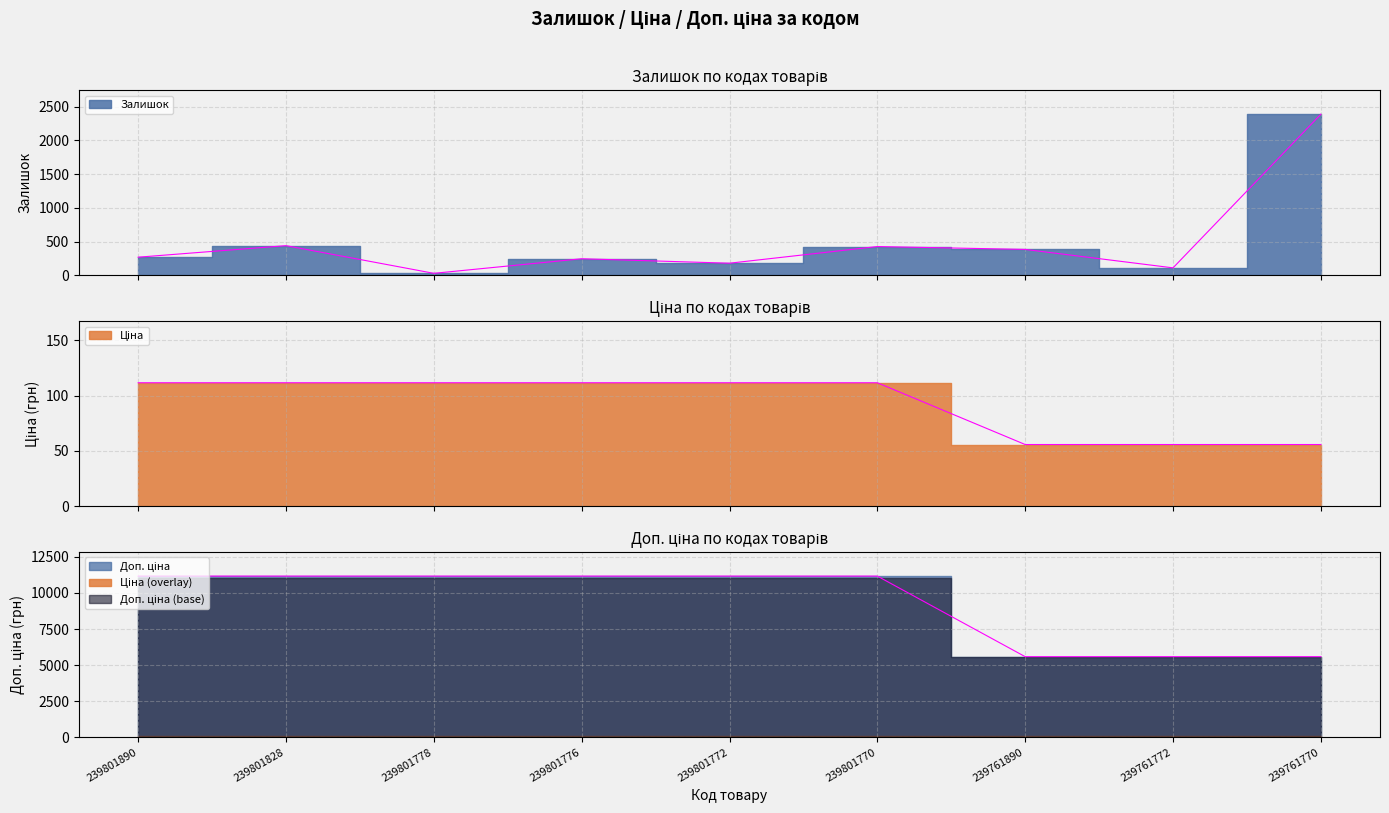

True or false: Доп. ціна has a value of 19790.7 at 239801776.

False